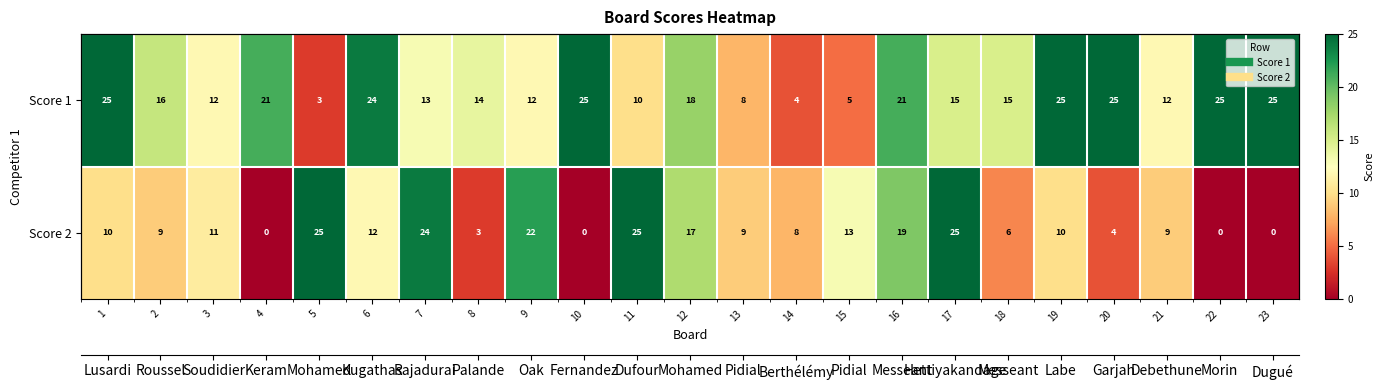

At how many categories does at least one series exceed 8?

22